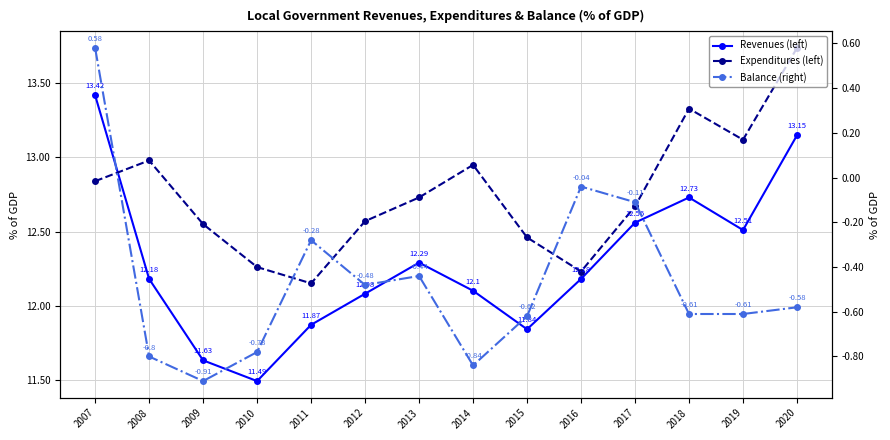

True or false: Balance (right) and Expenditures (left) intersect in this chart.

False